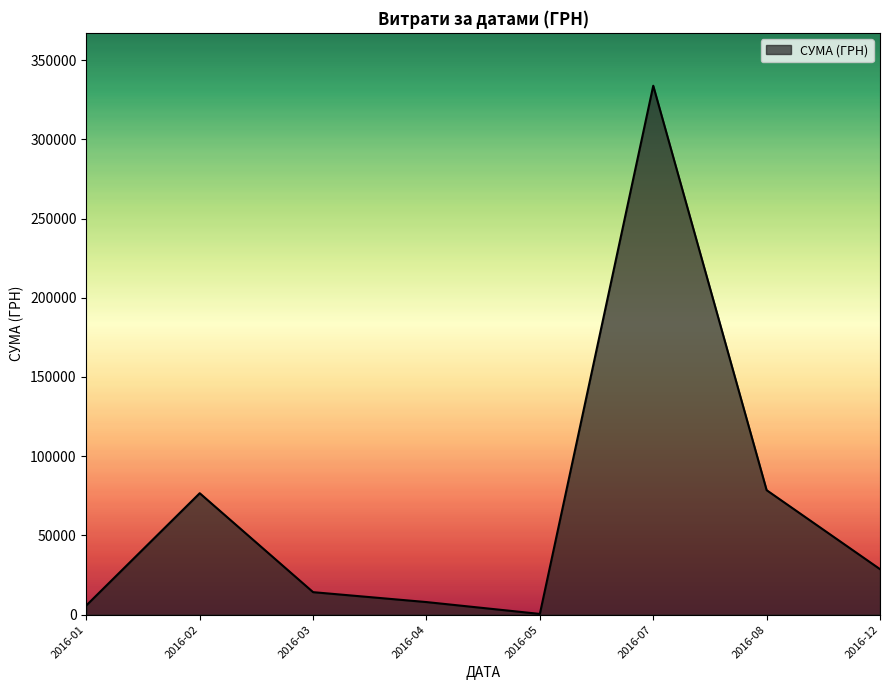

How many lines are shown in the chart?

1